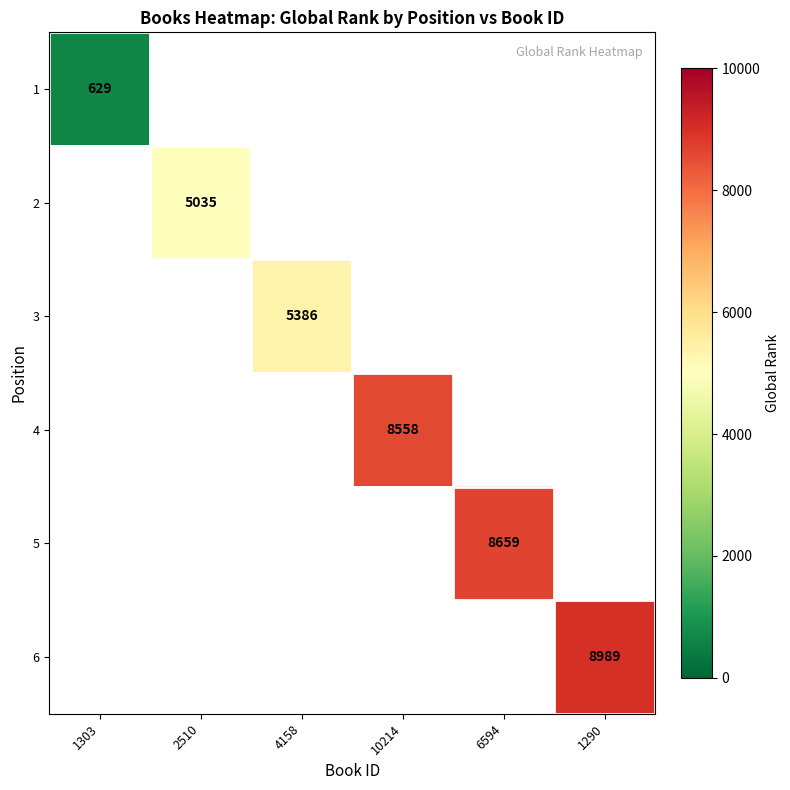

Is it true that 3 equals 7505 at 4158?

False